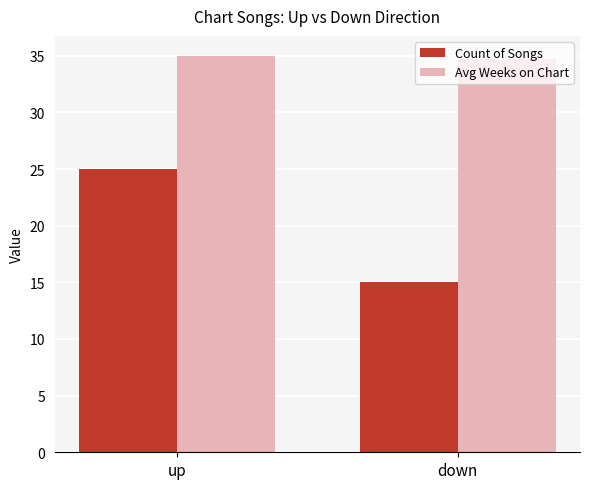

Which series has the widest spread of values?

Count of Songs